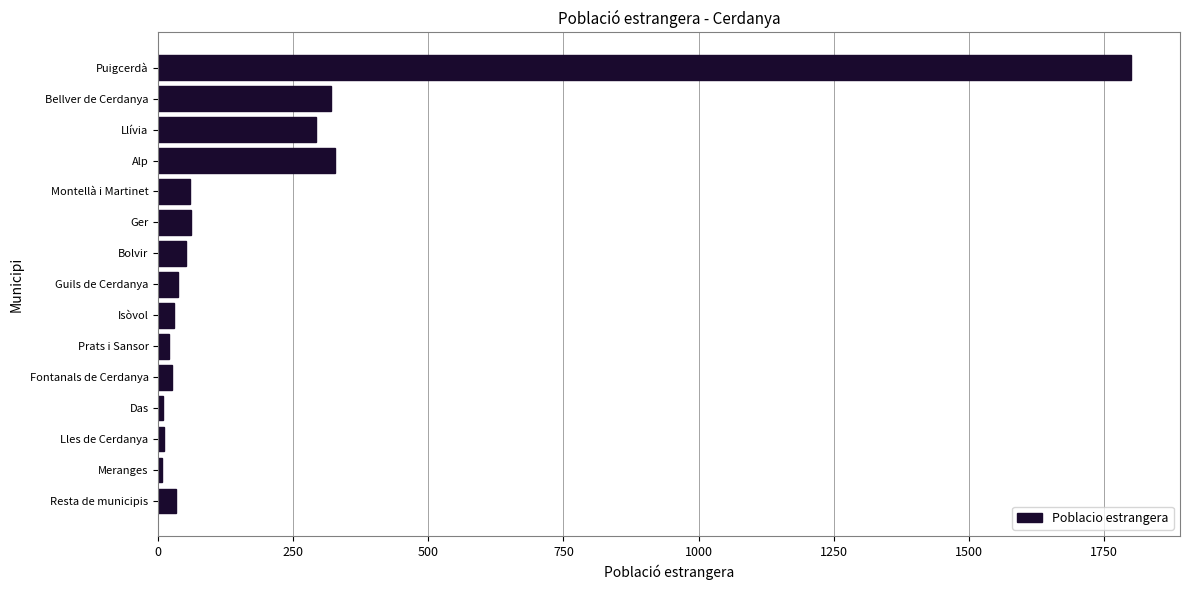

Which category has the highest value across all series?

Puigcerdà